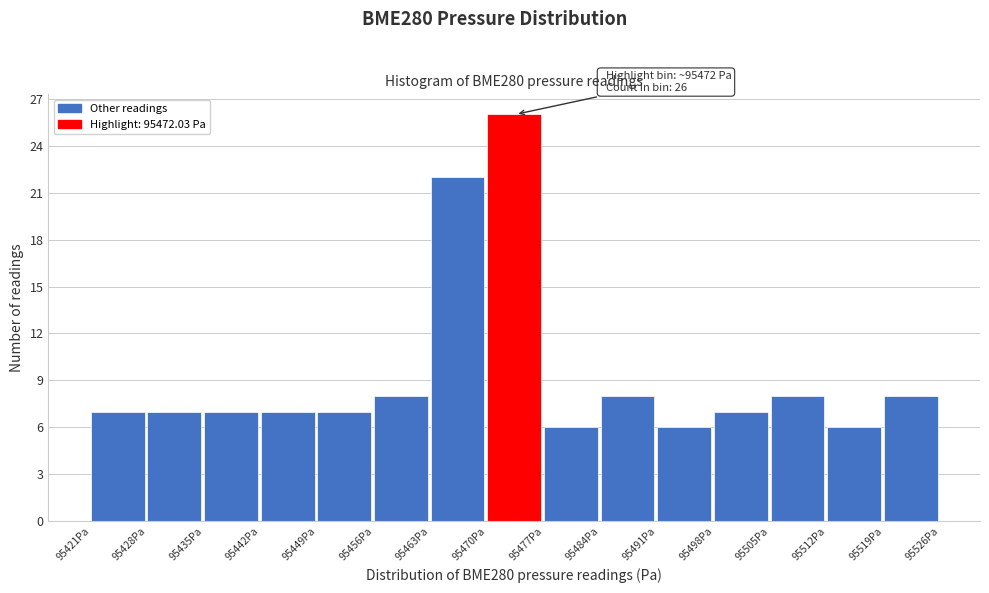

Over which range of the x-axis is the bar tallest?

95470 to 95477